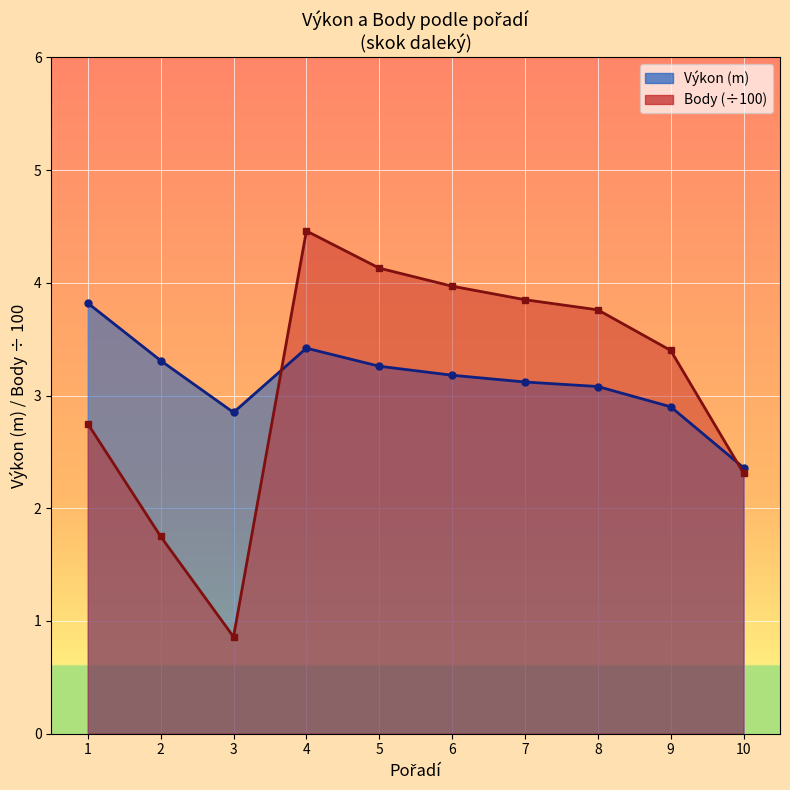

In Výkon, how many points are lower than both neighbors (excluding endpoints)?

1